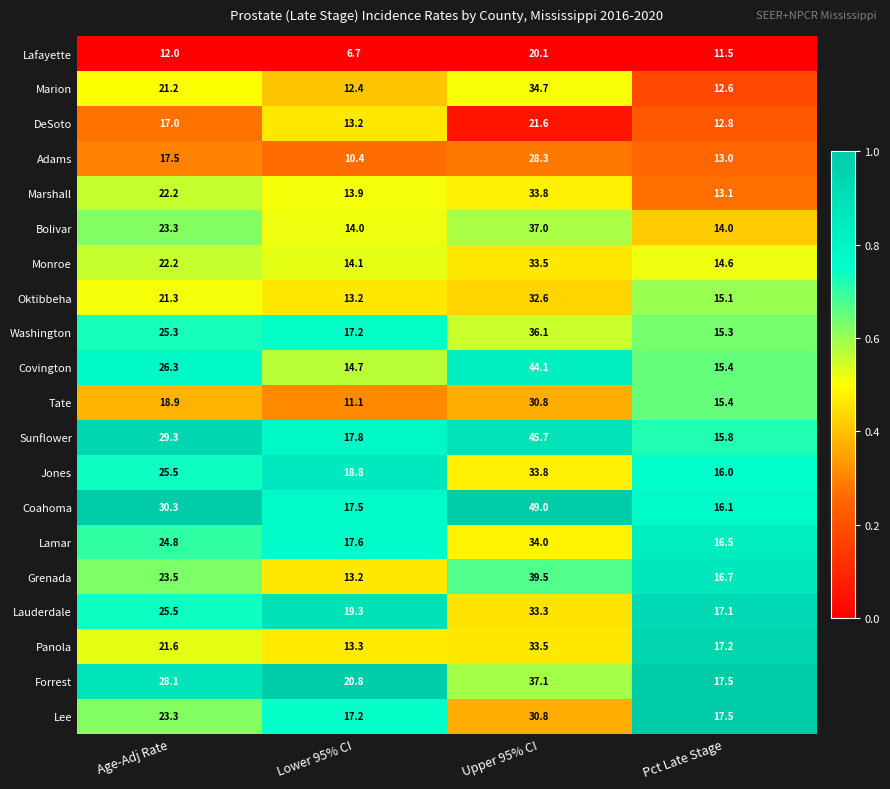

What is the sum of the Lauderdale values at Age-Adj Rate and Pct Late Stage?

42.6